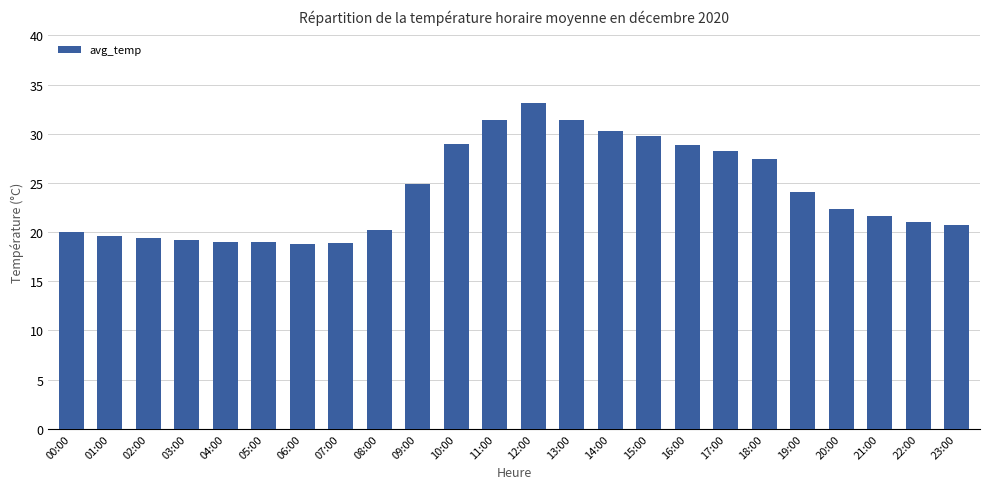

What is the sum of all values?

578.3